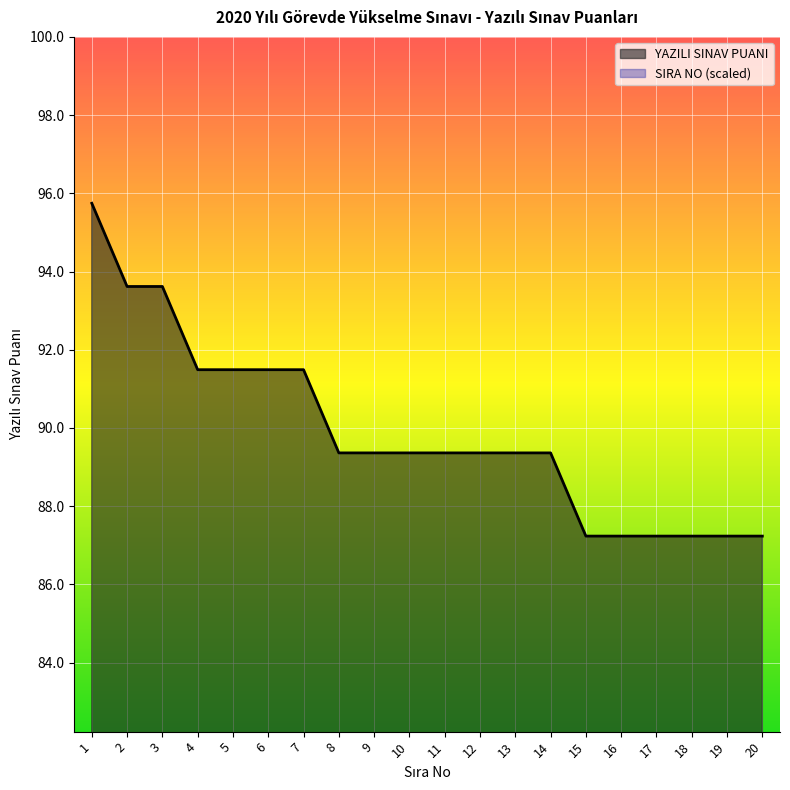

Reading right to left, what are all the values shown in this chart?

SIRA NO: 47.9	45.5	43.1	40.7	38.3	35.9	33.5	31.1	28.7	26.3	23.9	21.5	19.1	16.8	14.4	12.0	9.6	7.2	4.8	2.4
YAZILI SINAV PUANI: 87.2	87.2	87.2	87.2	87.2	87.2	89.4	89.4	89.4	89.4	89.4	89.4	89.4	91.5	91.5	91.5	91.5	93.6	93.6	95.7